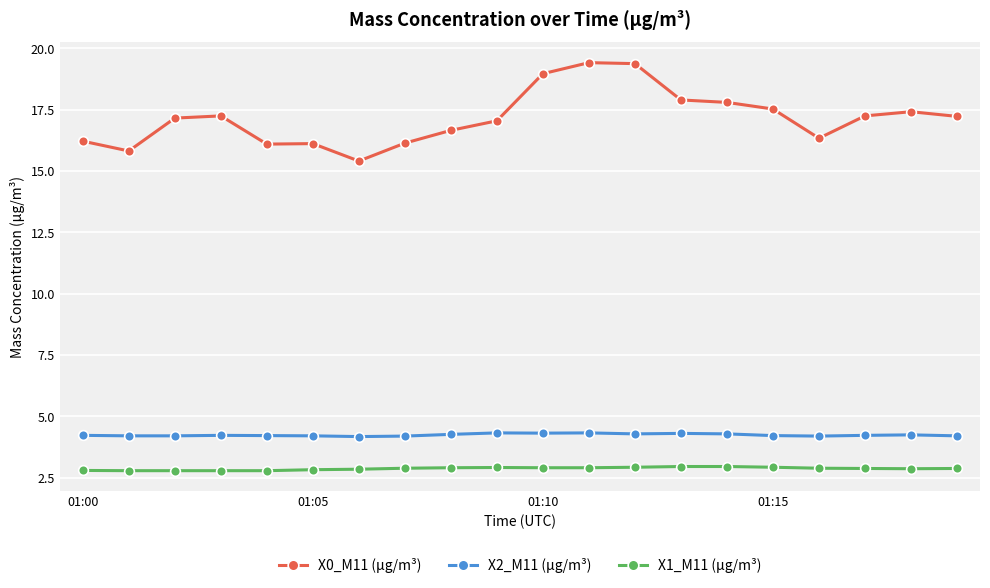

Which series has the widest spread of values?

X0_M11 (μg/m³)